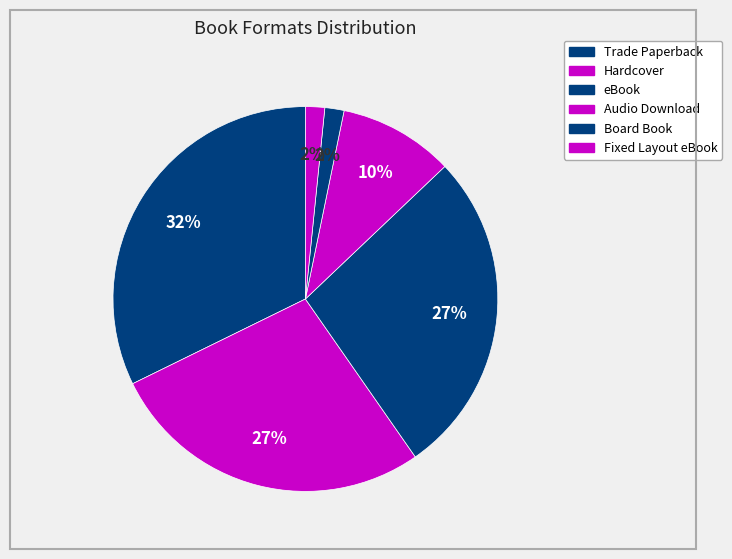

What is the total percentage of Fixed Layout eBook and eBook?

29.0%